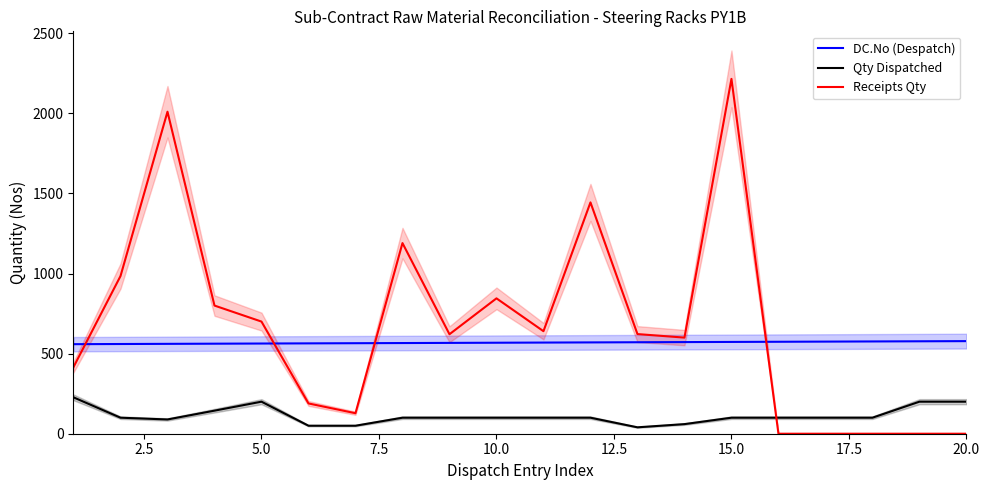

What is the highest value of the Qty Dispatched series?

227